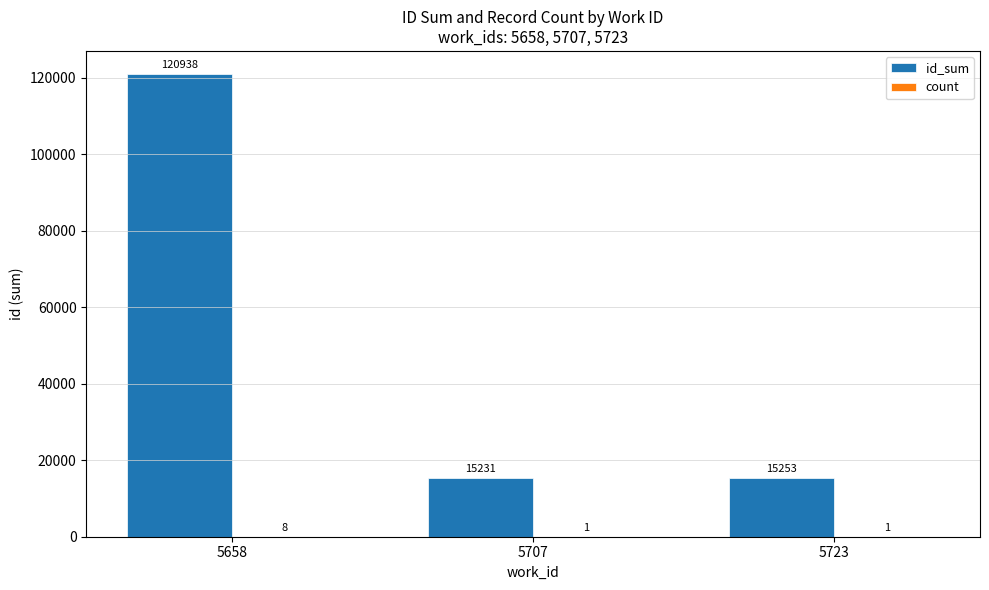

What is the sum of all id_sum values?

151422